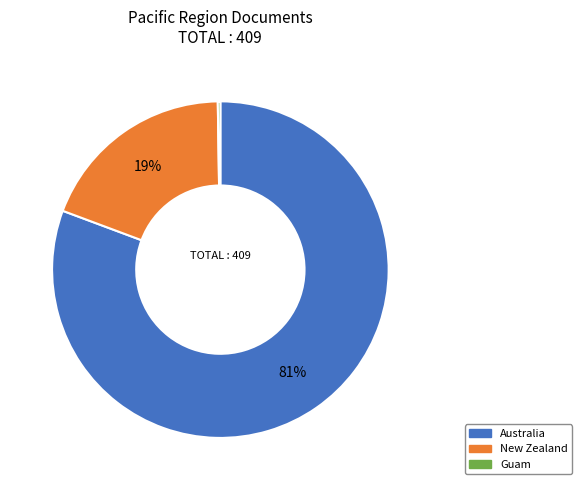

Which category accounts for the majority?

Australia